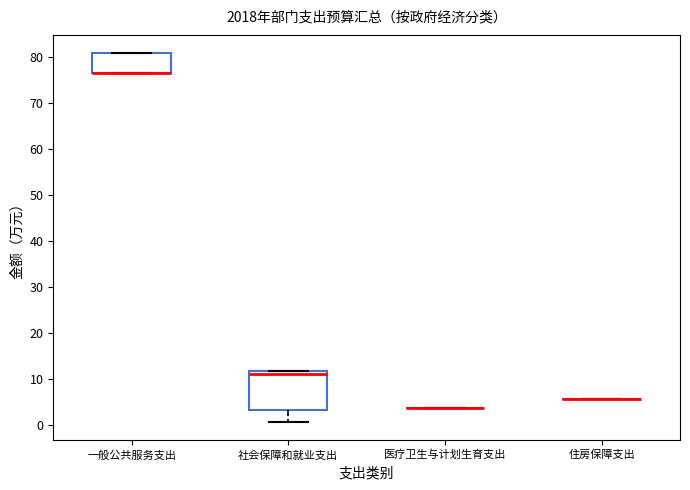

Reading left to right, read every box against the y-axis: the position of its median line, the range the box covers, and the ends of its whiskers. The values are not printed on the chart, so give them approximately, as read against the axis.

一般公共服务支出: median 76 (drawn on the box's lower edge), box 76 to 81, whiskers 76 to 81
社会保障和就业支出: median 11, box 3 to 12, whiskers 1 to 12
医疗卫生与计划生育支出: box collapsed to a line at 4, whiskers 4 to 4
住房保障支出: box collapsed to a line at 6, whiskers 6 to 6